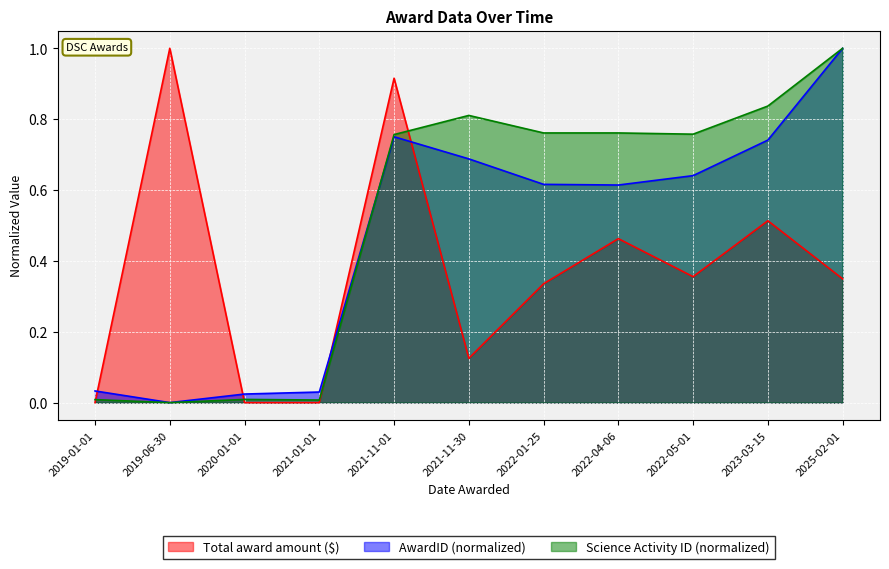

Between which two adjacent categories do Science Activity ID (normalized) and AwardID (normalized) first intersect?

2021-01-01 and 2021-11-01